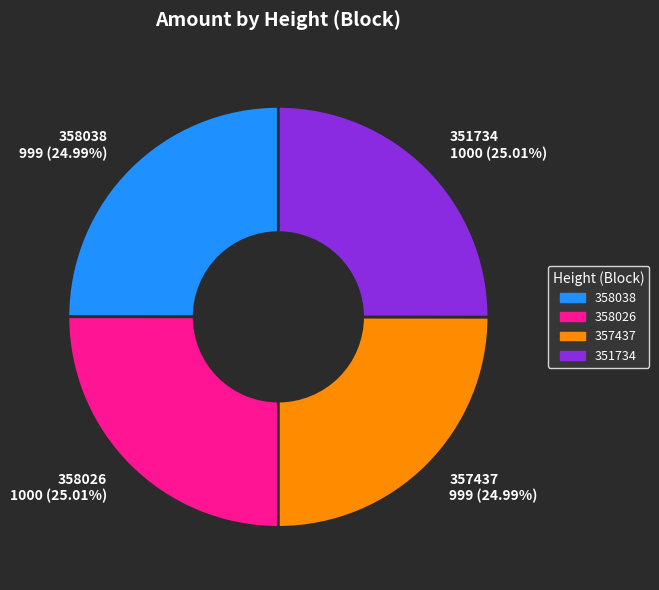

How many segments does this pie chart have?

4